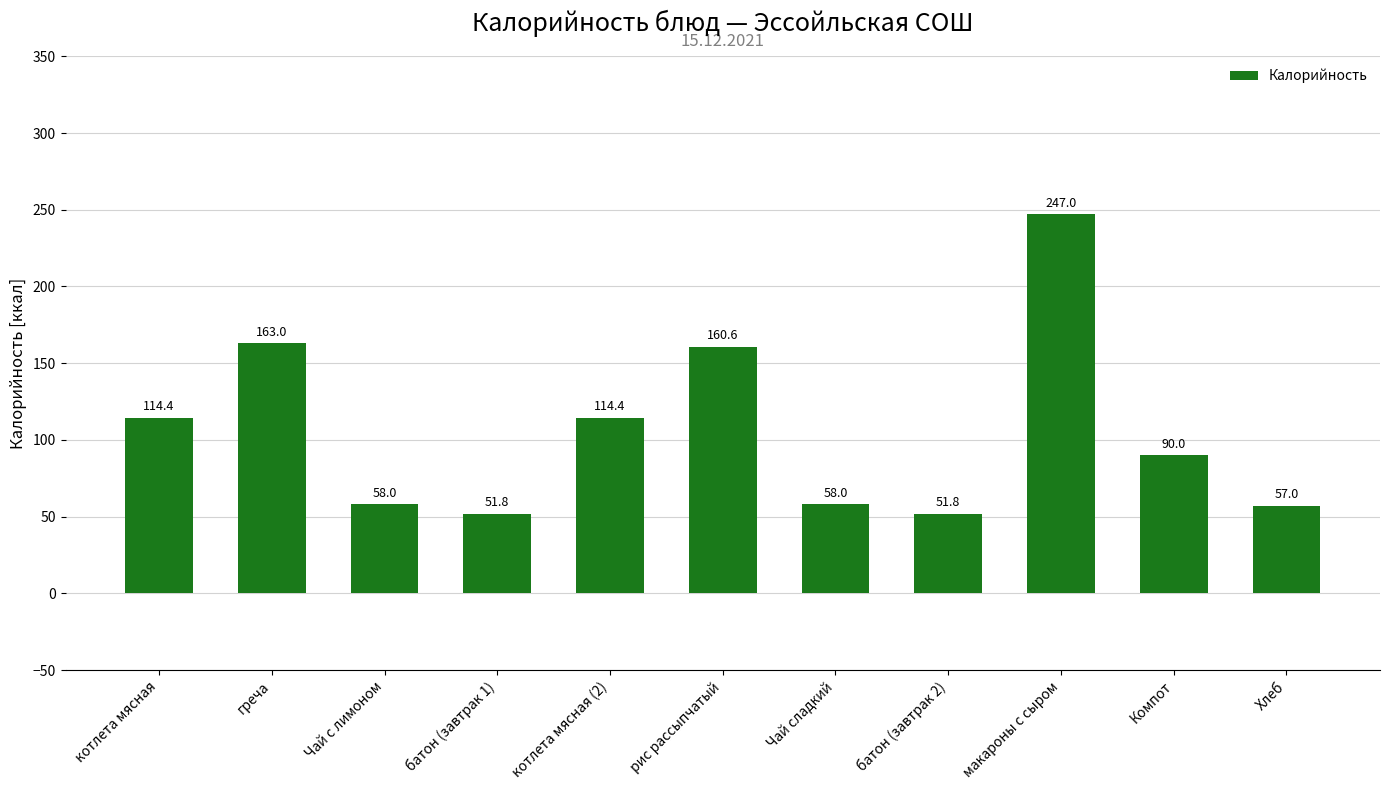

Reading left to right, list all the values displayed in this chart.

114.4	163.0	58.0	51.8	114.4	160.6	58.0	51.8	247.0	90.0	57.0